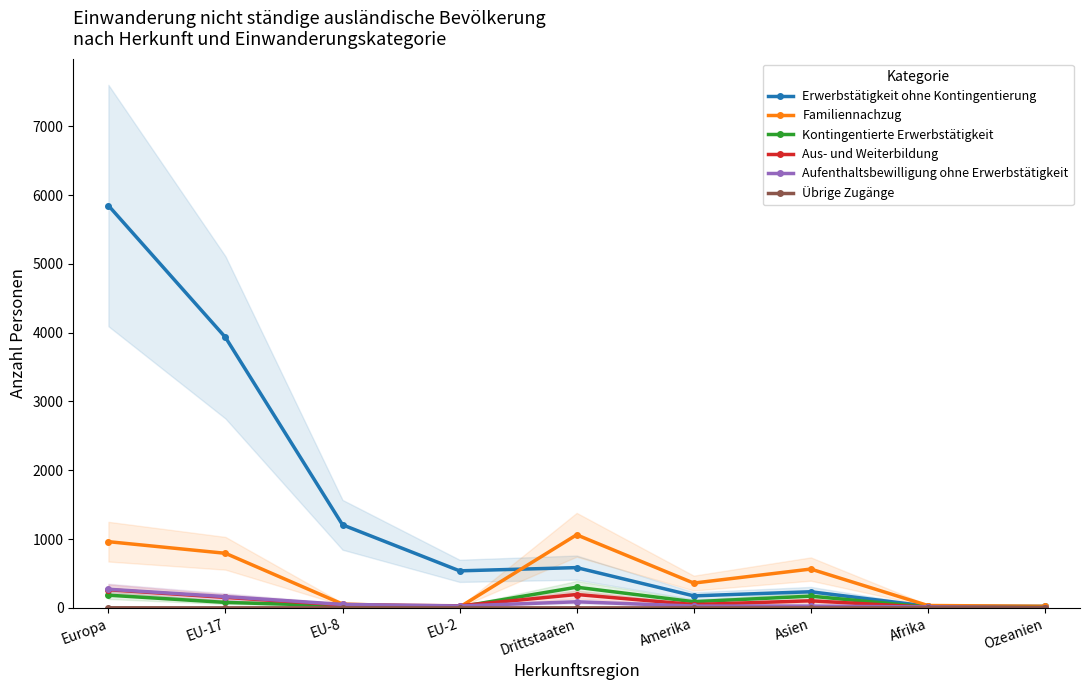

True or false: Kontingentierte Erwerbstätigkeit has more than 1 points higher than both neighbors.

True